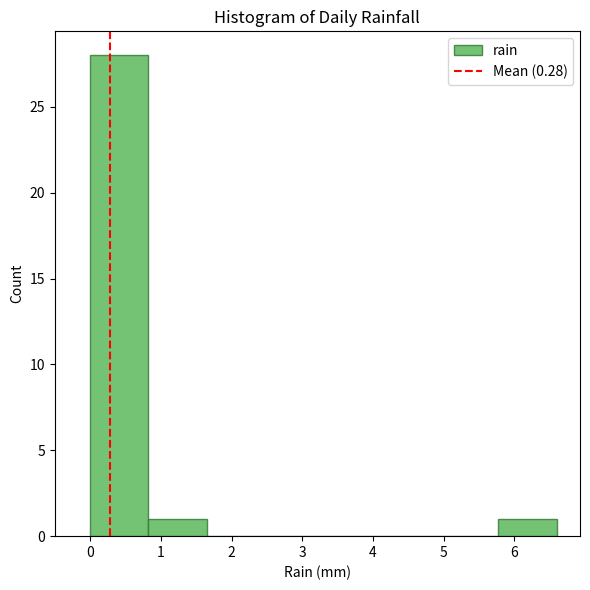

How tall is the bar that spans 5.8 to 6.6 on the x-axis? Neither the bar edges nor the heights are printed on the chart, so give them approximately, as read against the axes.

1